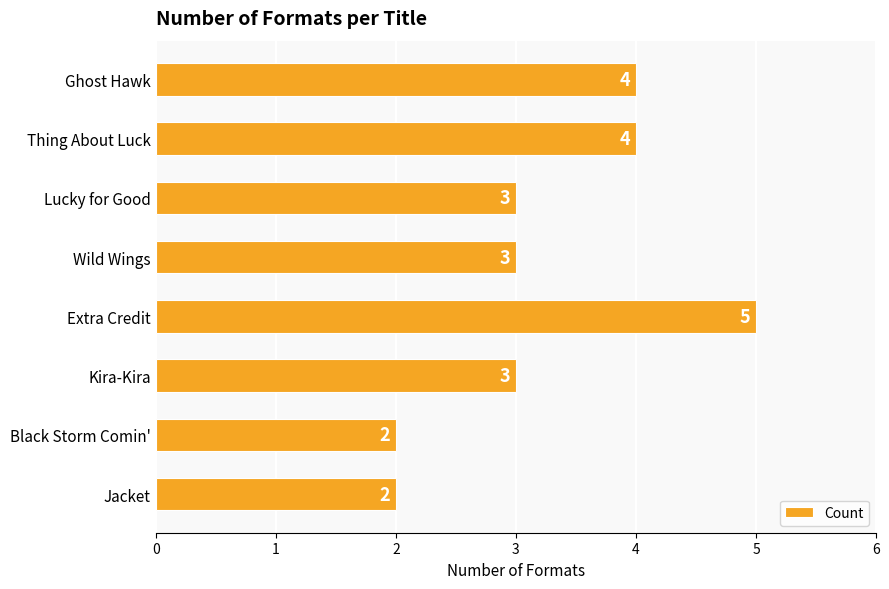

What is the maximum value shown in the chart?

5